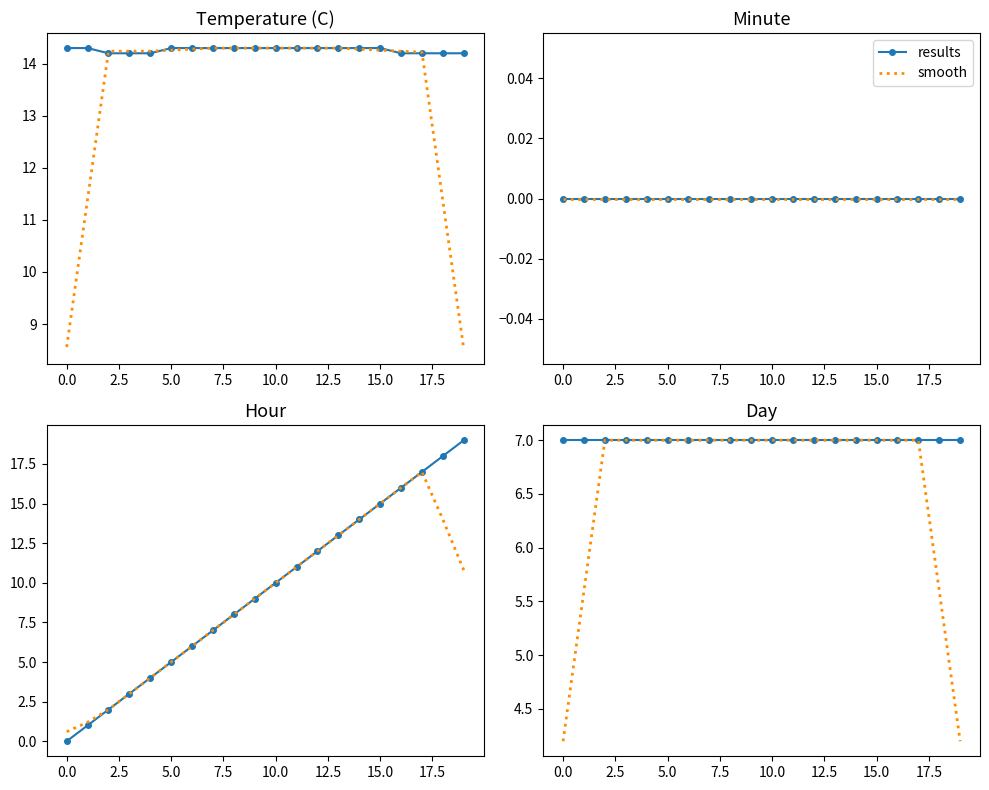

What is the sum of all results values?

140.0